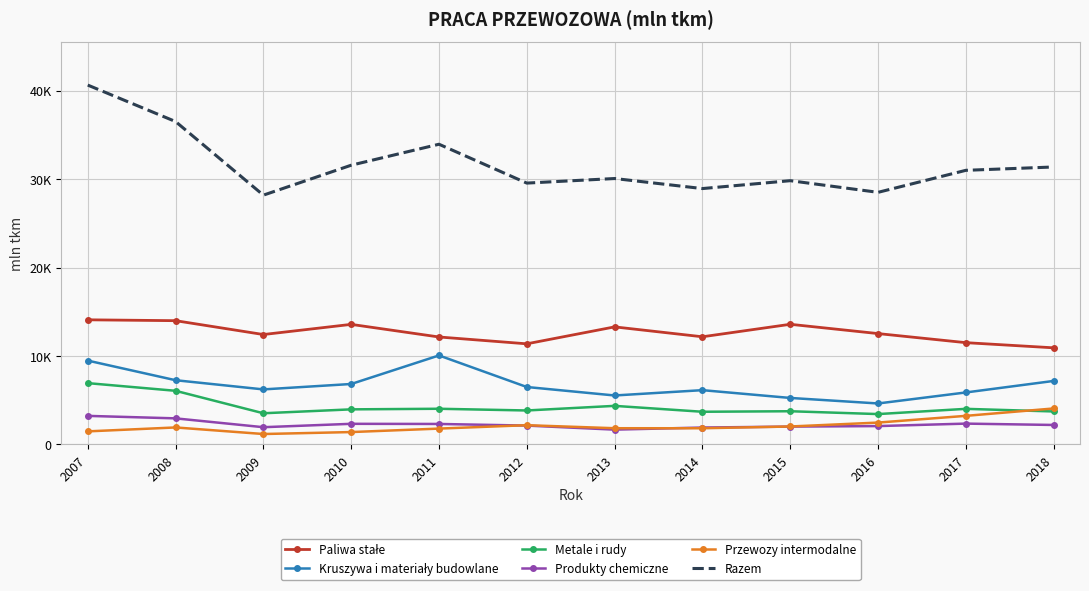

Rank the series at 2017 from lowest to highest value.

Produkty chemiczne, Przewozy intermodalne, Metale i rudy, Kruszywa i materiały budowlane, Paliwa stałe, Razem